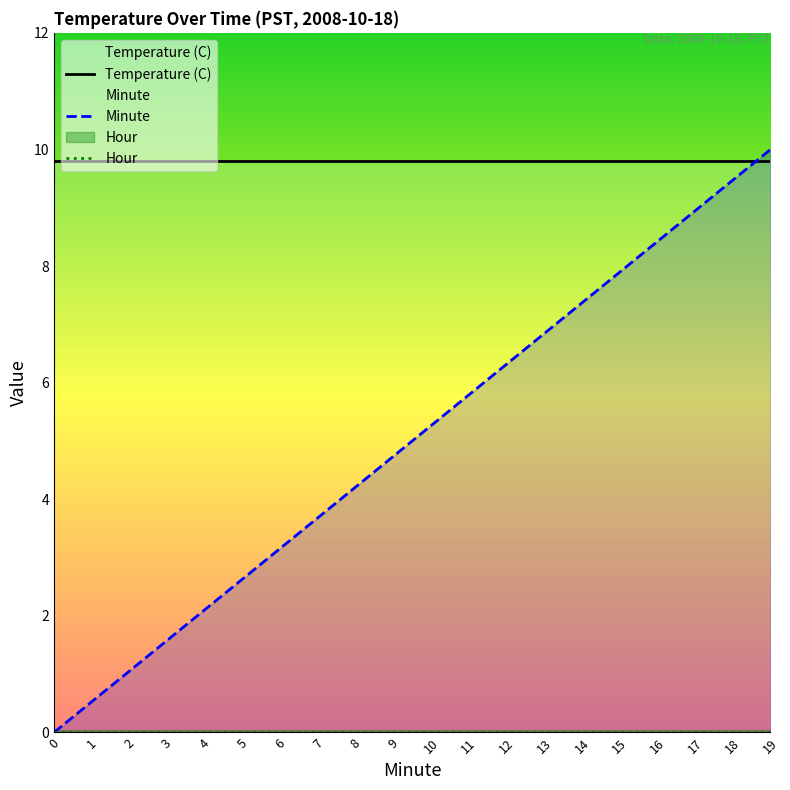

What are all the series names shown in the legend?

Temperature (C), Hour, Minute